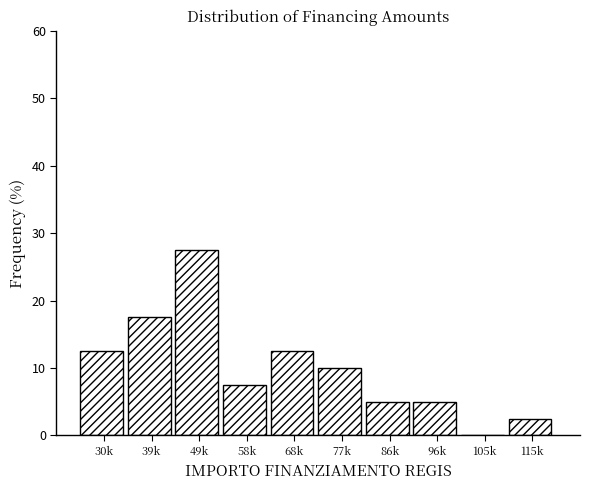

Reading right to left, what are all the values shown in this chart?

115k=2.5	105k=0.0	96k=5.0	86k=5.0	77k=10.0	68k=12.5	58k=7.5	49k=27.5	39k=17.5	30k=12.5